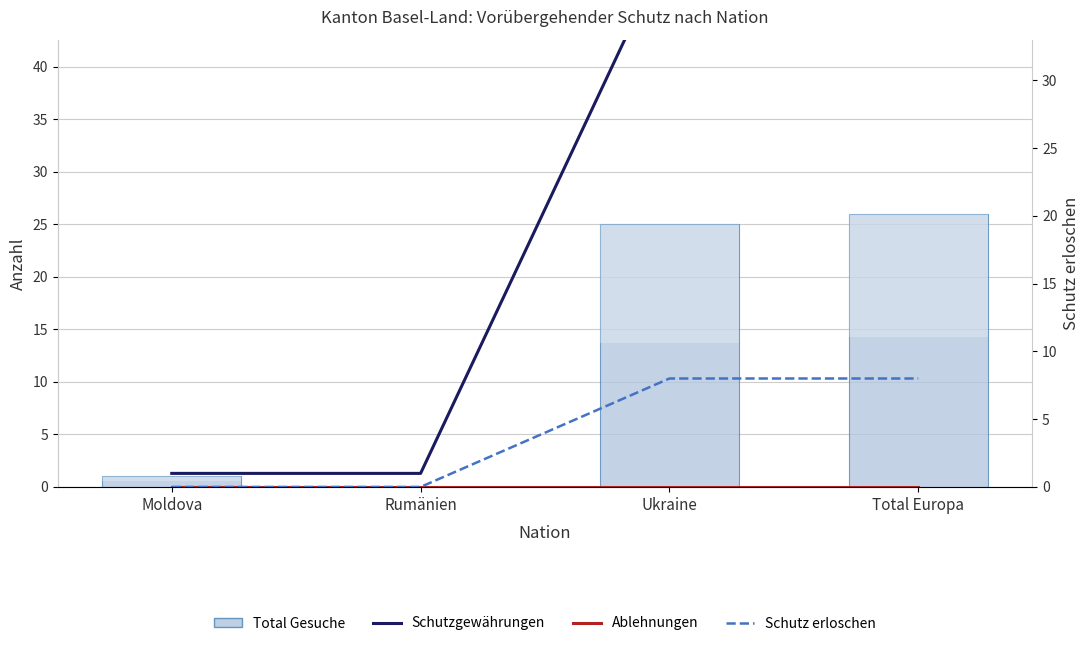

Which series changed the most between Rumänien and Total Europa?

Schutzgewährungen